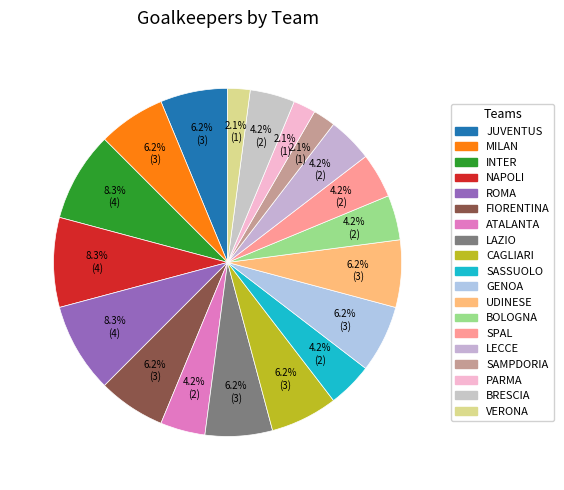

Is the sum of FIORENTINA and SAMPDORIA greater than half?

No